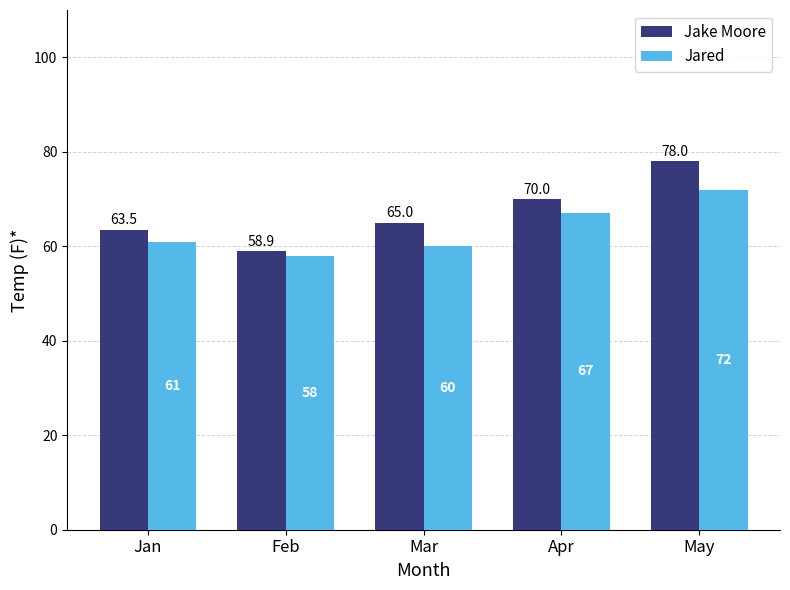

Reading right to left, list all the values displayed in this chart.

Jake Moore: 78.0	70.0	65.0	58.9	63.5
Jared: 72.0	67.0	60.0	58.0	61.0